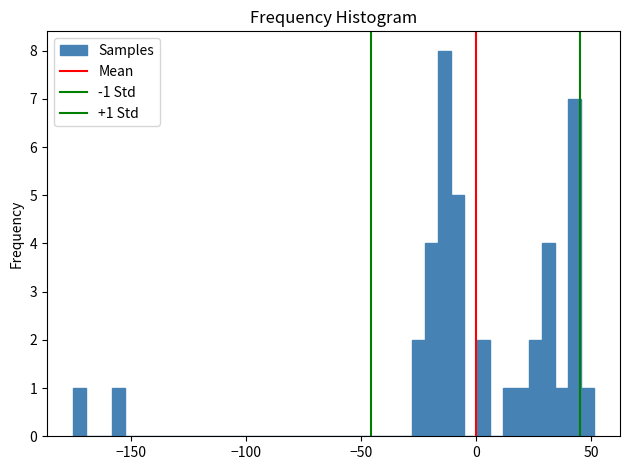

Read against the x-axis, roughly where is the centre of the tallest bar?

-15